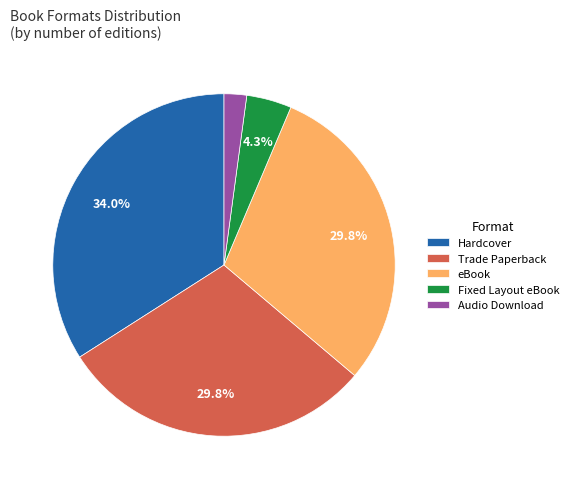

To the nearest percent, what is the average slice percentage?

20%